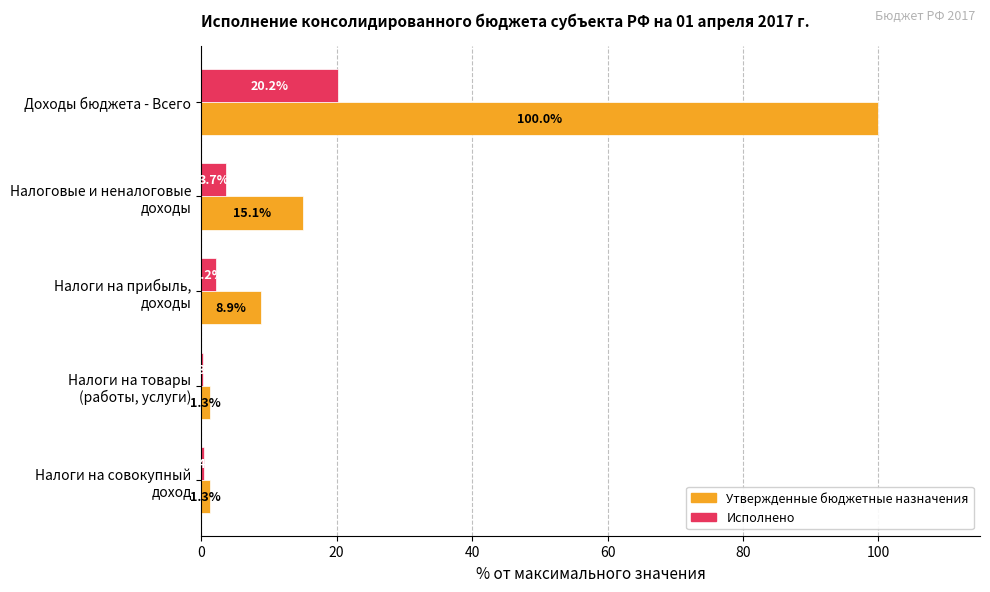

What is the total value across all series at Доходы бюджета - Всего?

120.2